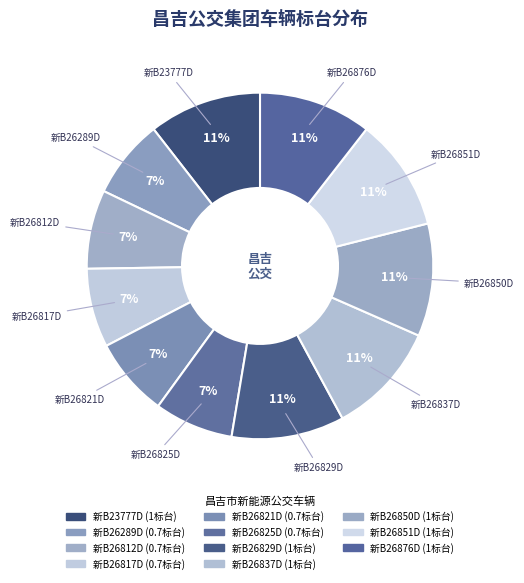

Is there any slice that represents more than half of the pie?

No